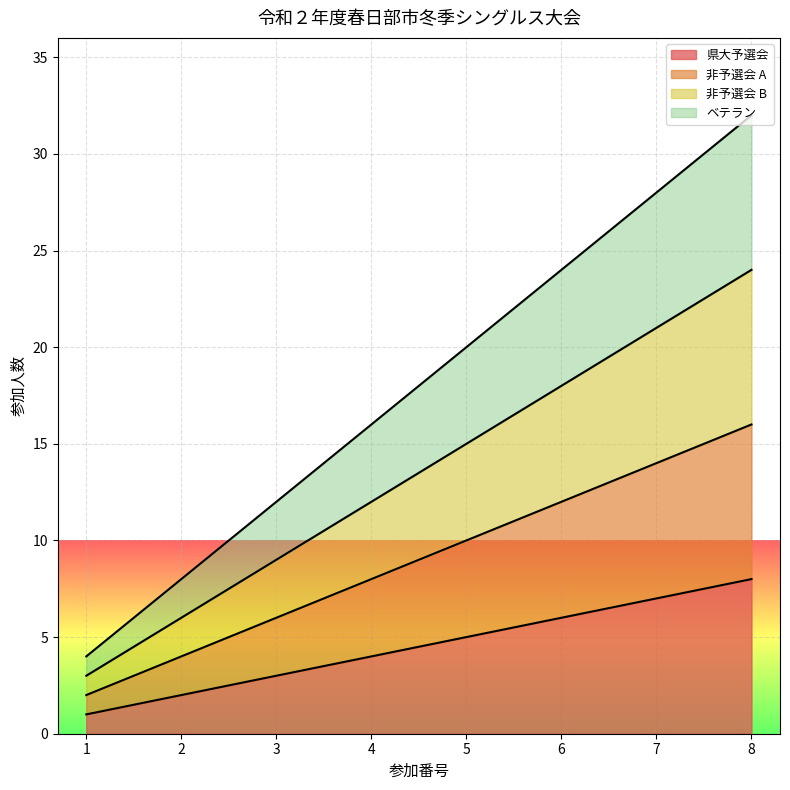

Is it true that 非予選会 B equals 11 at 2?

False